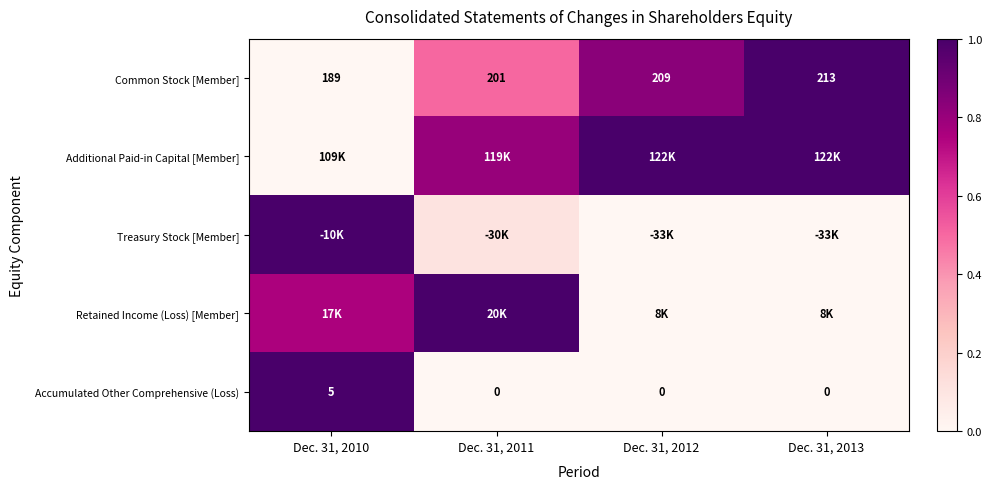

Is the value of Common Stock [Member] at Dec. 31, 2012 greater than the value of Accumulated Other Comprehensive (Loss) at Dec. 31, 2012?

Yes